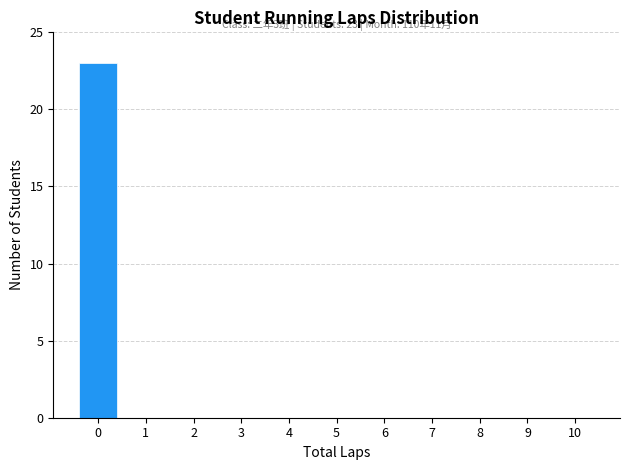

Reading left to right, transcribe all the data shown in this chart.

0=23	1=0	2=0	3=0	4=0	5=0	6=0	7=0	8=0	9=0	10=0